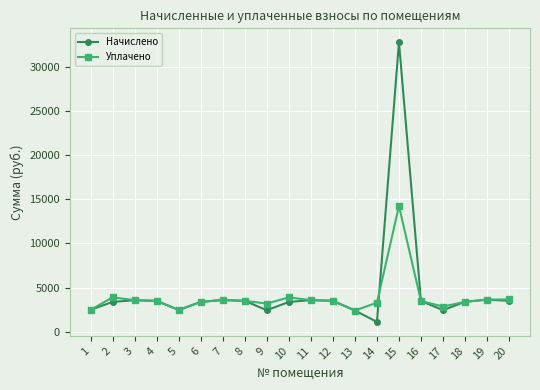

Where does the Уплачено series first go above 3494?

2